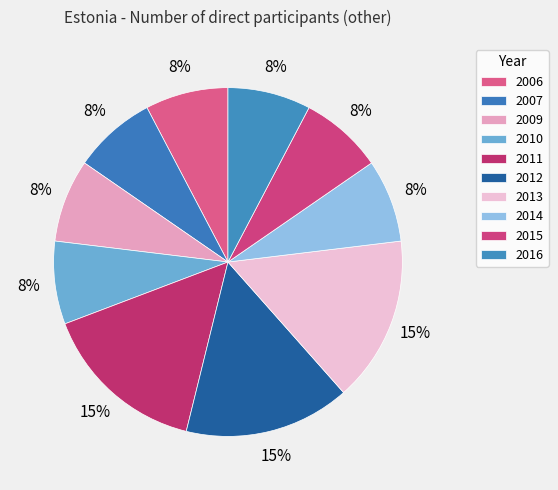

Count the number of slices in the pie.

10